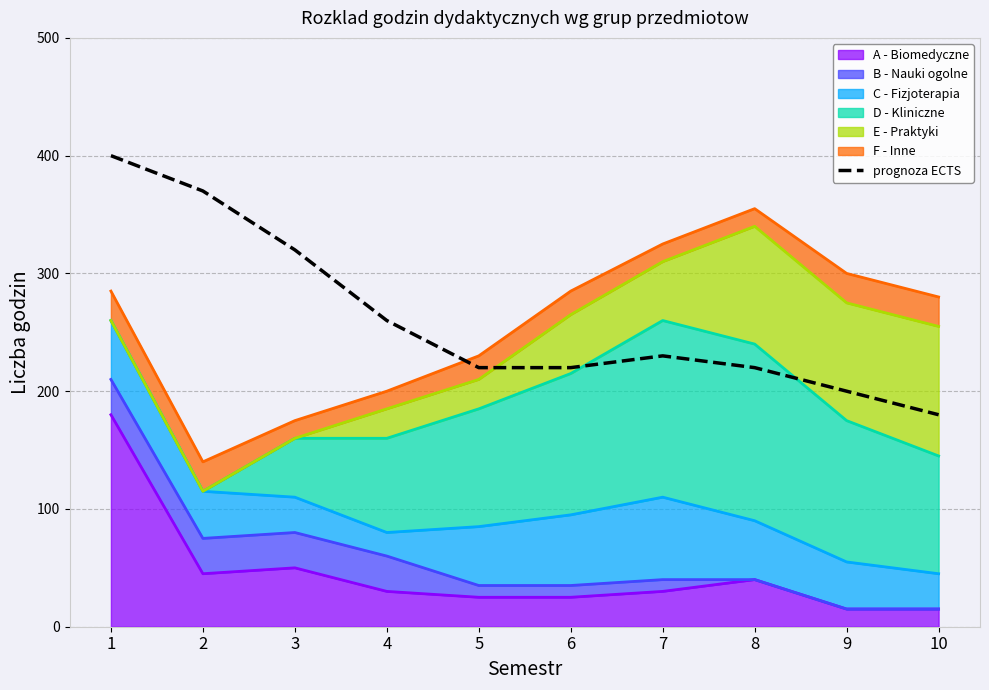

Where is the data nearest to the value 290?

3